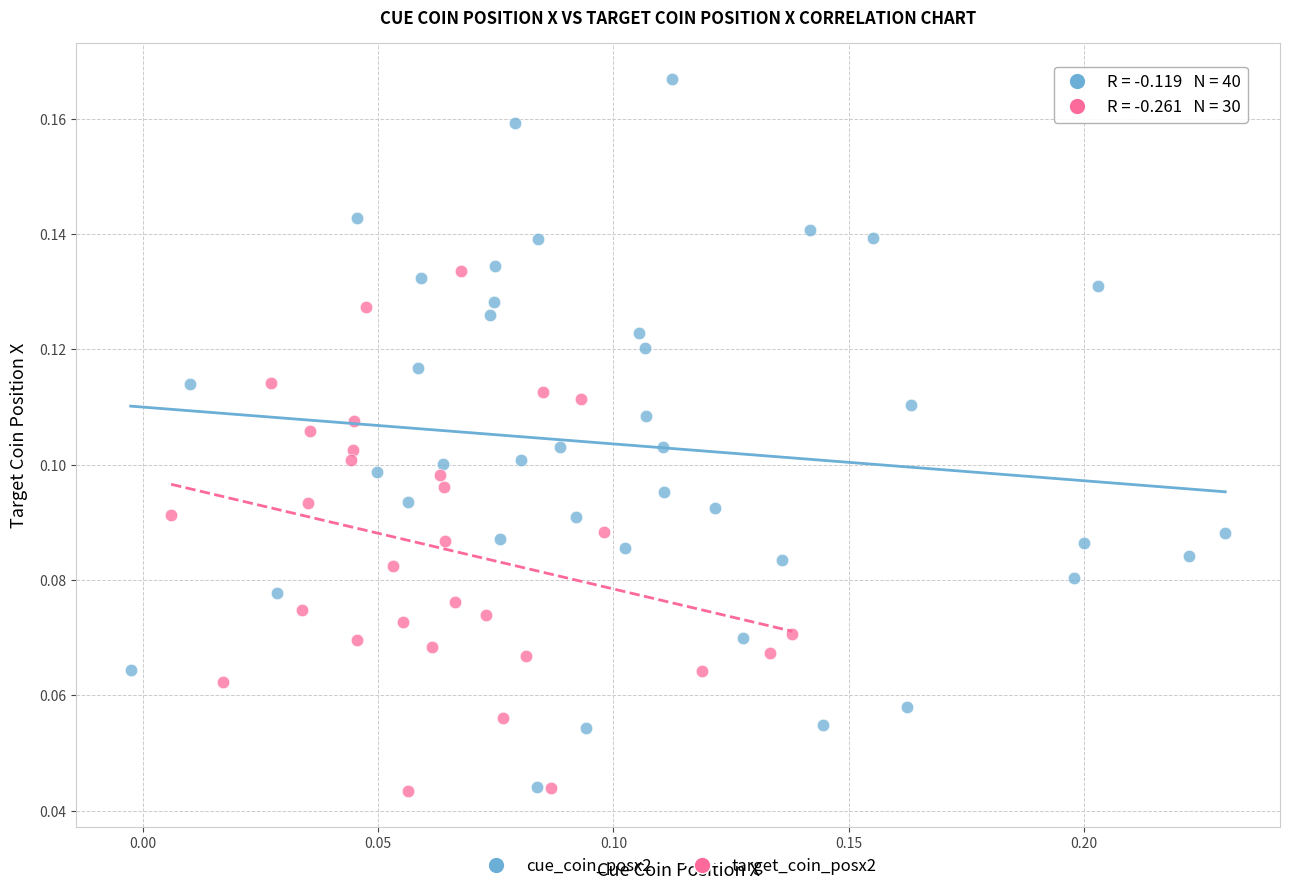

Which series has the widest spread of Y values?

cue_coin_posx2